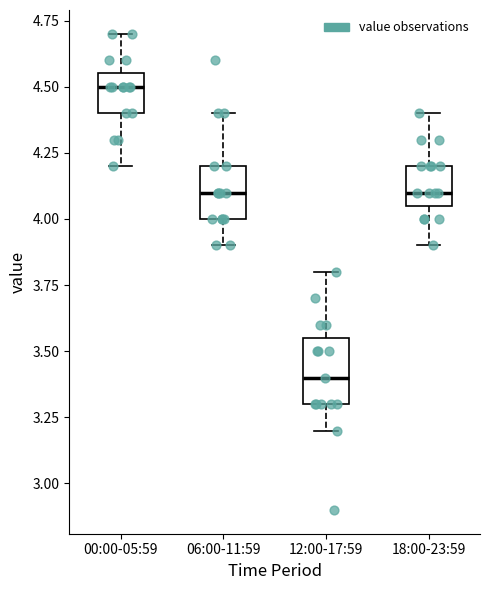

Reading left to right, transcribe this box plot: for each box, give where its median line is, the range the box spans, and where its two whiskers end, as read against the y-axis. The values are not printed on the chart, so give them approximately, as read against the axis.

00:00-05:59: median 4.50, box 4.40 to 4.55, whiskers 4.20 to 4.70
06:00-11:59: median 4.10, box 4.00 to 4.20, whiskers 3.90 to 4.40
12:00-17:59: median 3.40, box 3.30 to 3.55, whiskers 3.20 to 3.80
18:00-23:59: median 4.10, box 4.05 to 4.20, whiskers 3.90 to 4.40